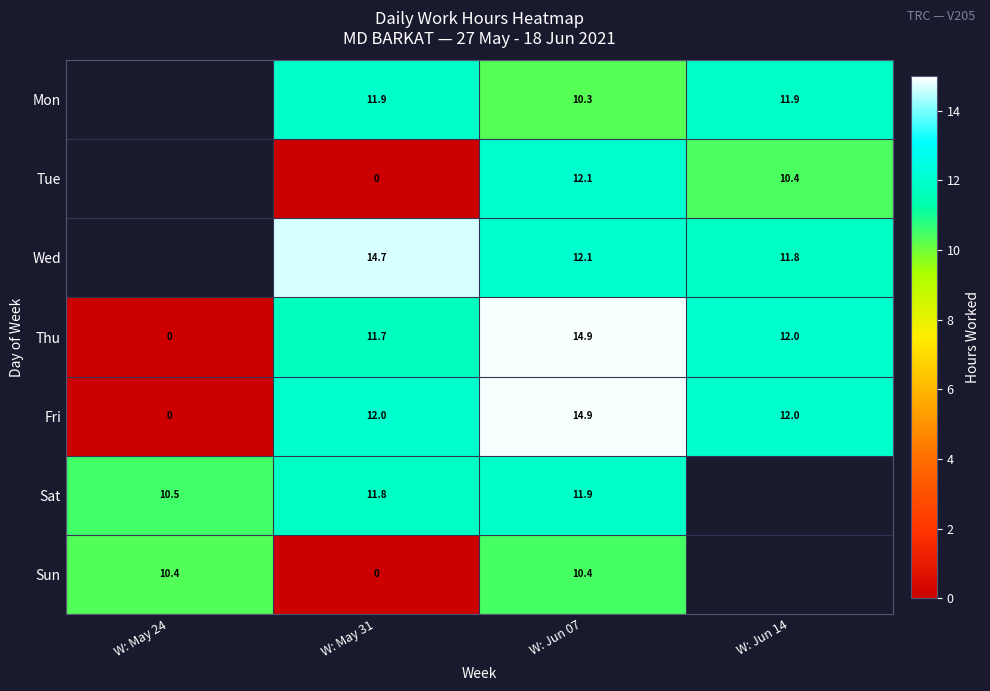

What is the average value of the Thu series?

9.7